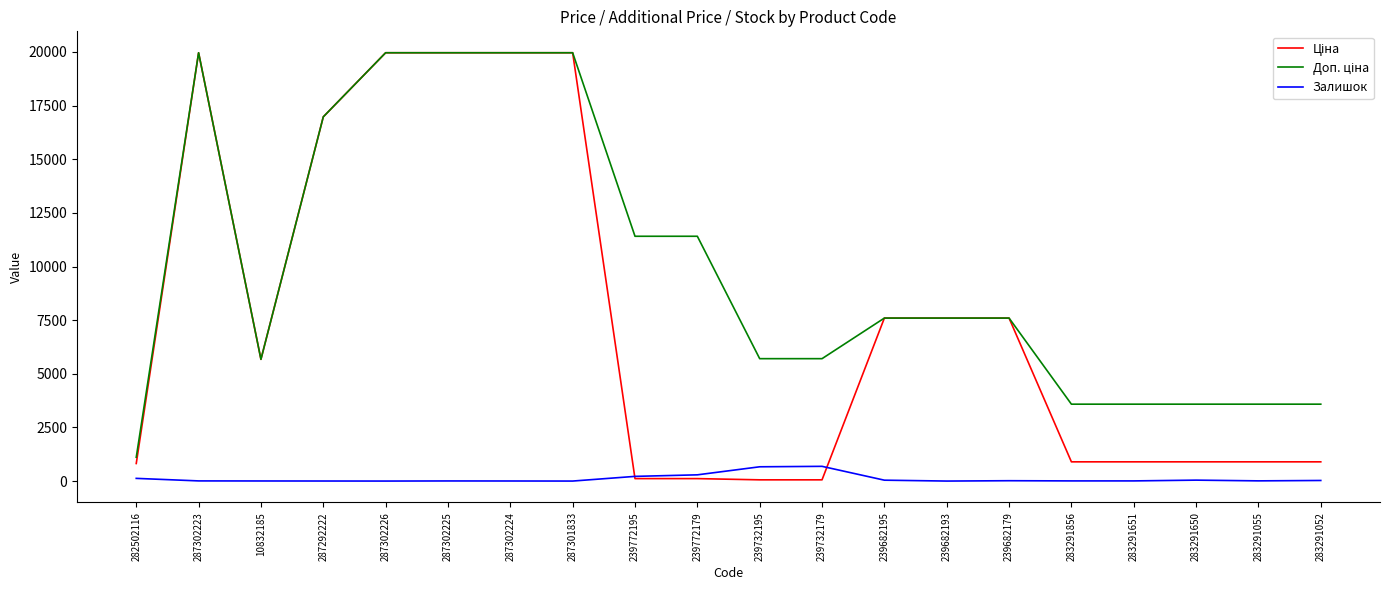

What is the spread (max minus min) of values at 239682193?

7596.5